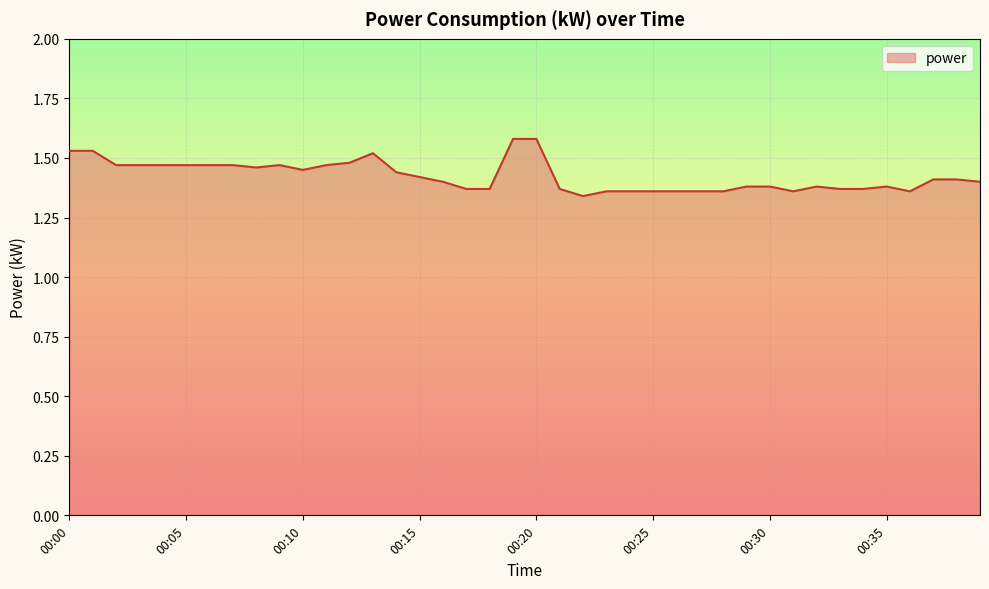

How many lines are shown in the chart?

1